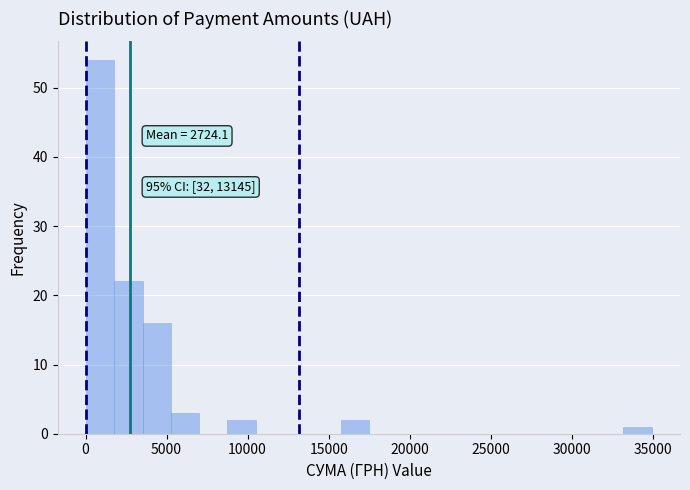

Around what value on the x-axis is the tallest bar? Give the approximate position of its centre, as read against the axis.

1000